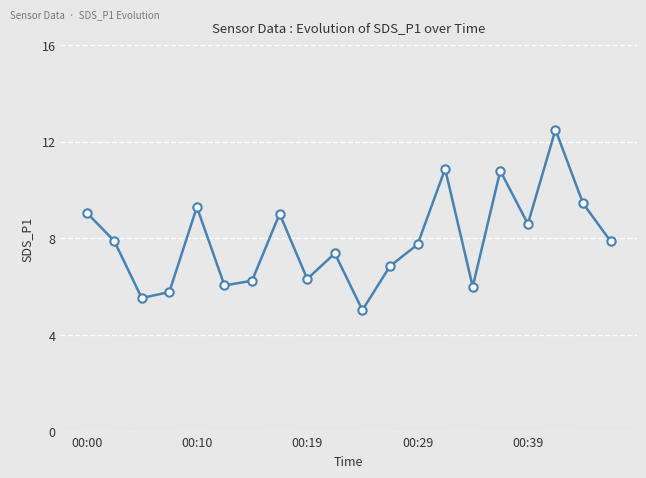

What is the difference between the maximum and minimum values?

7.5